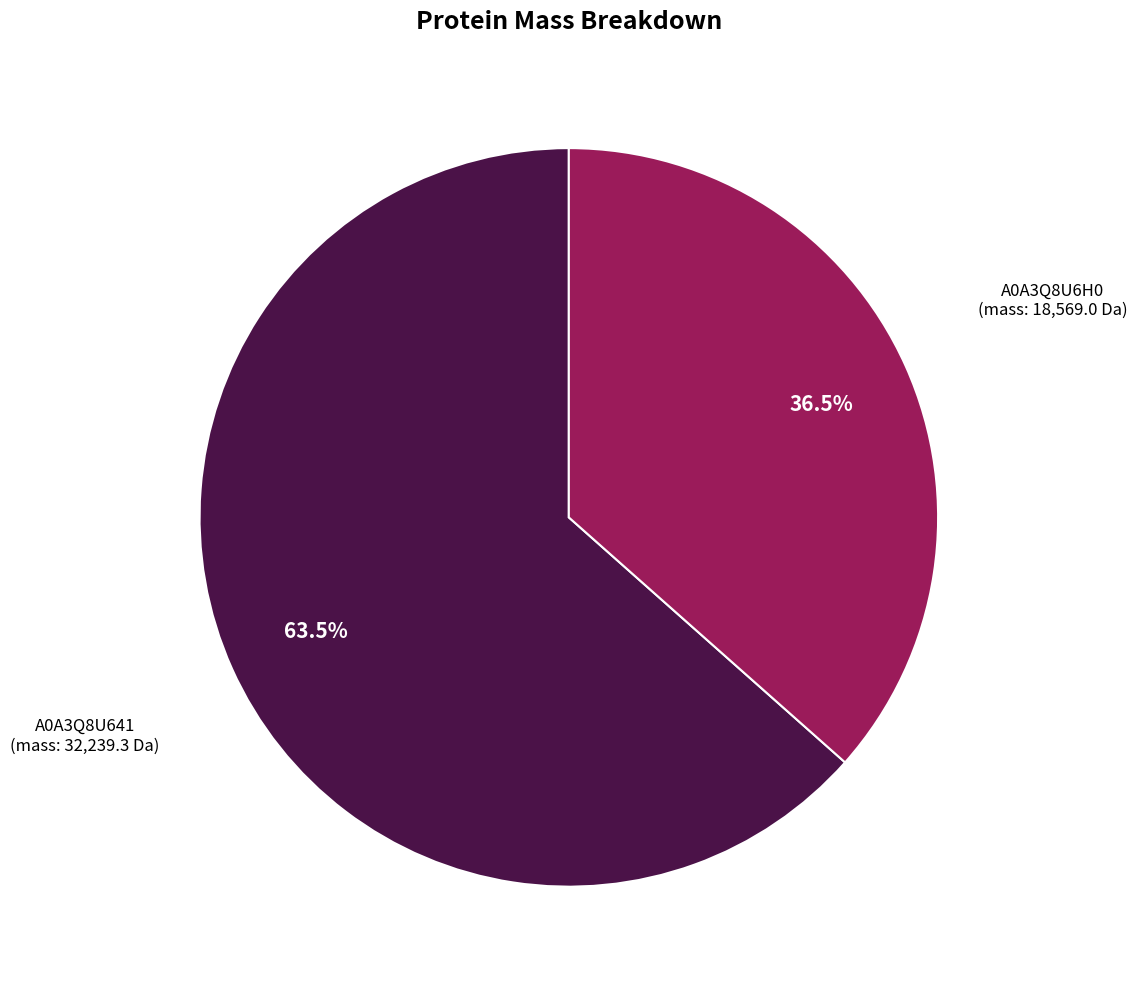

Is the sum of A0A3Q8U6H0 and A0A3Q8U641 greater than half?

Yes